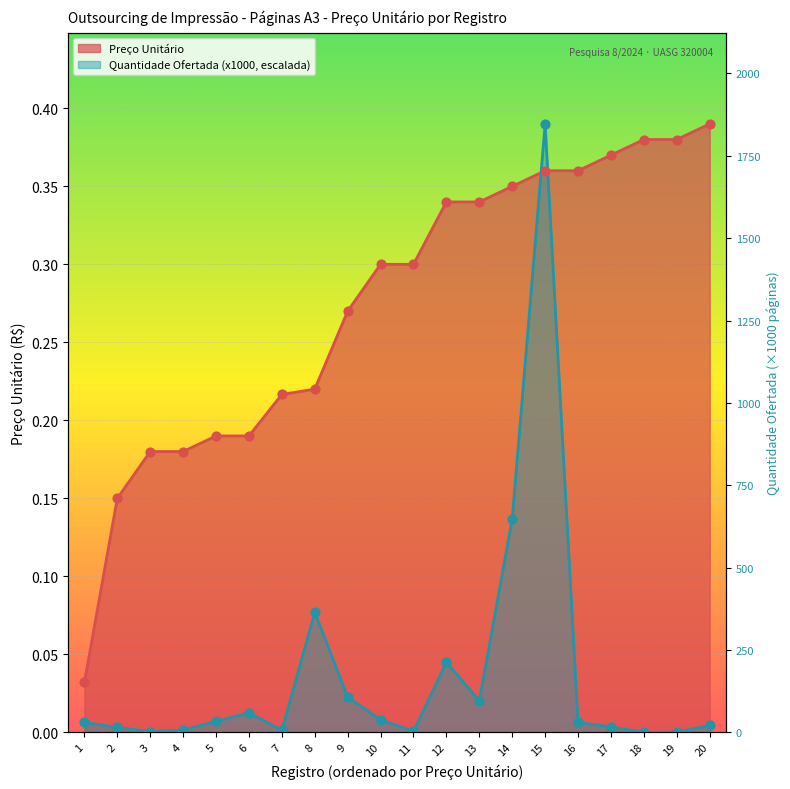

At how many categories does at least one series exceed 0?

20